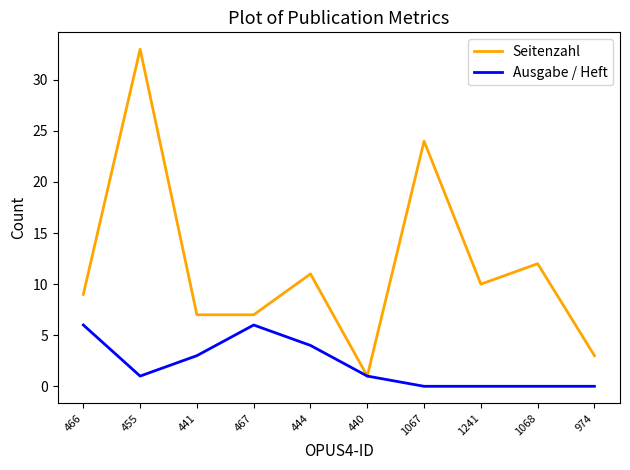

What is the spread (max minus min) of values at 974?

3